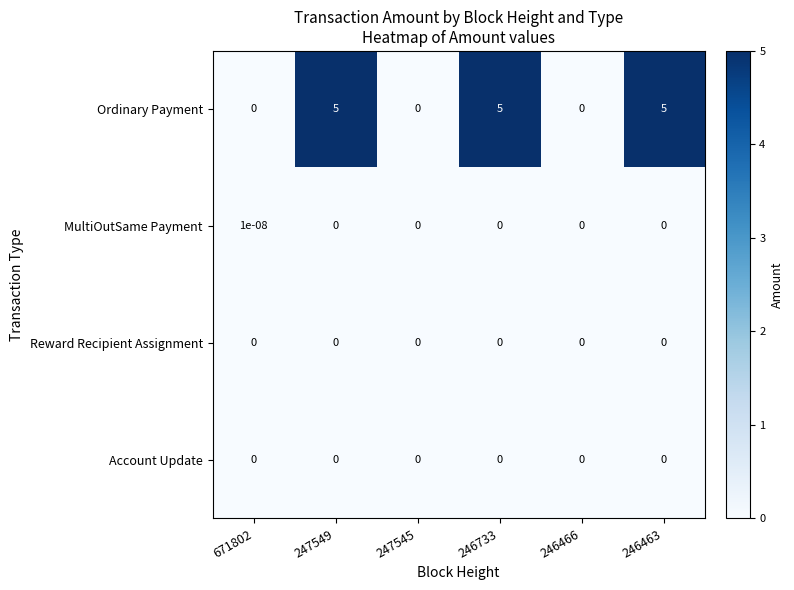

What is the maximum value for Ordinary Payment?

5.0